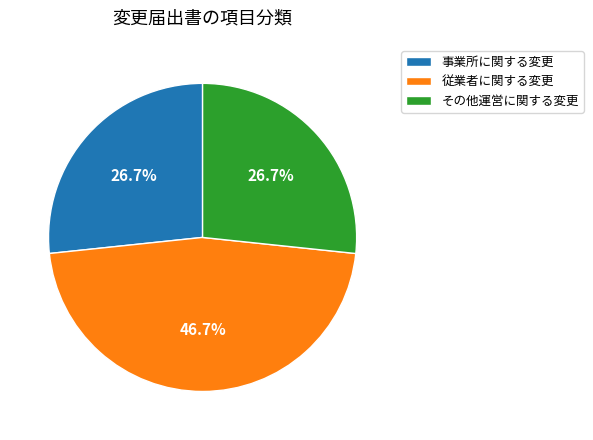

Between その他運営に関する変更 and 従業者に関する変更, which is larger?

従業者に関する変更